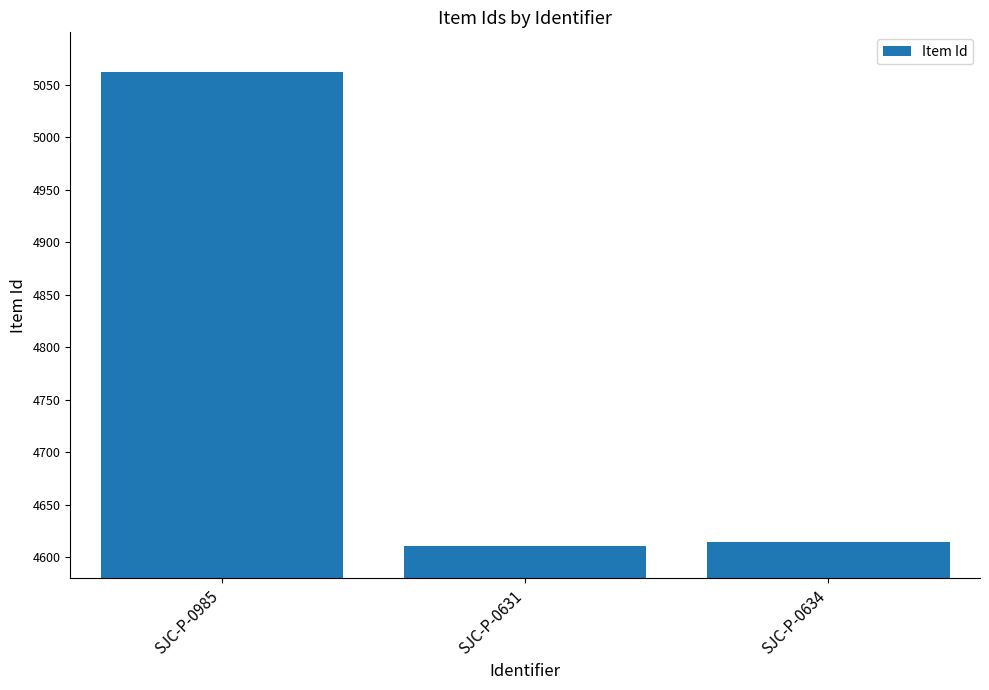

How many data points are less than 4614?

1